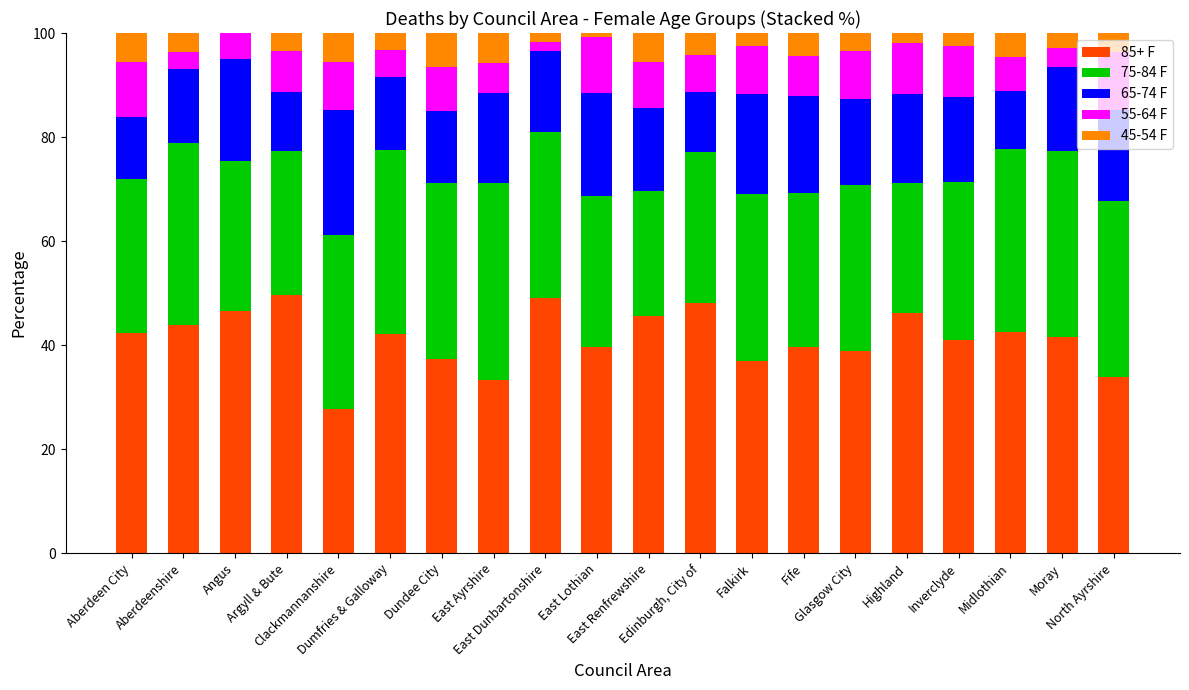

The 85+ F series shows 12.0 at Dundee City. True or false?

False